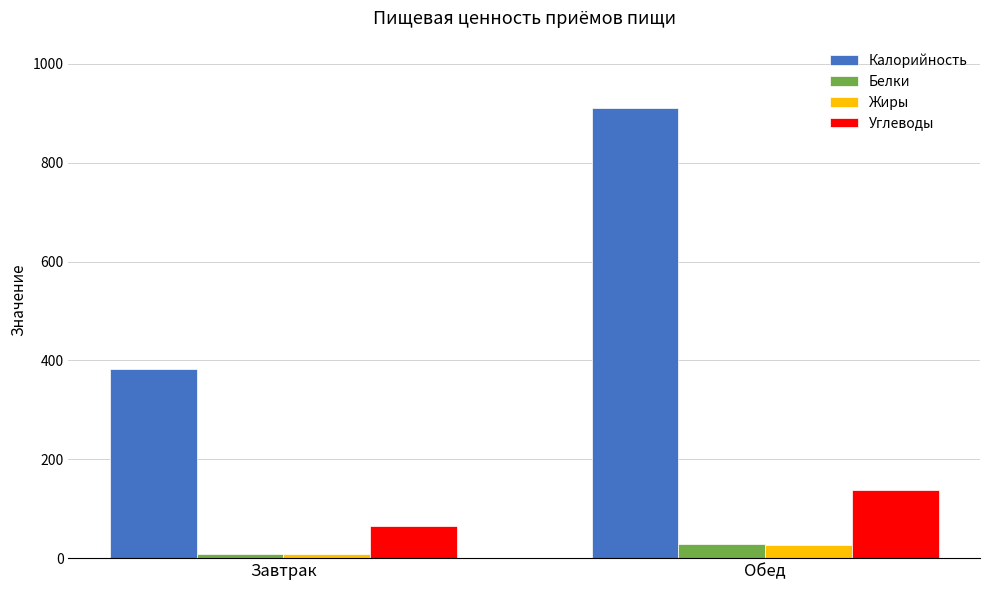

How many values in the Белки series exceed 28?

1